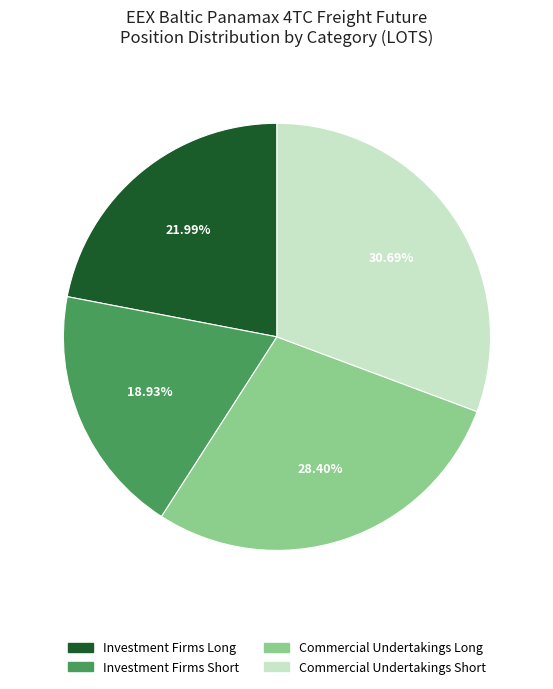

Which has a higher value, Commercial Undertakings Long or Commercial Undertakings Short?

Commercial Undertakings Short